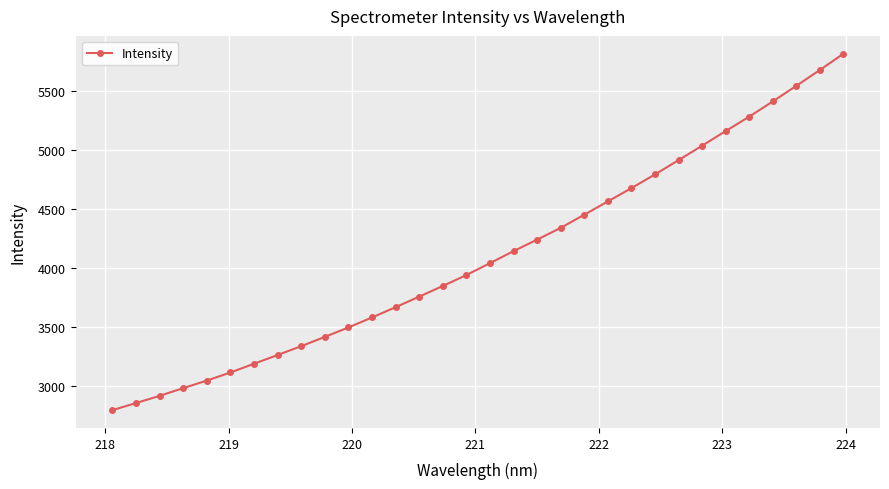

What is the maximum value shown in the chart?

5814.6